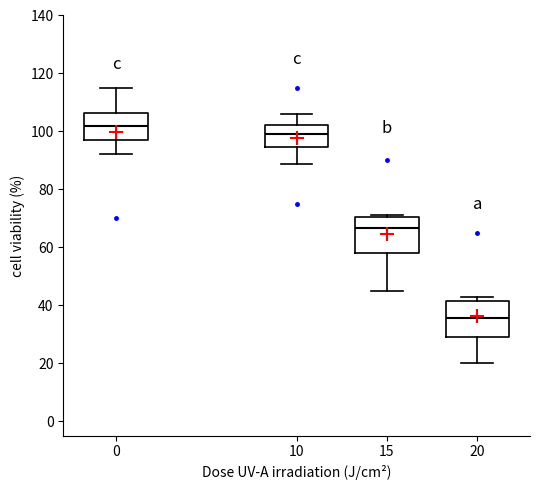

Reading left to right, read every box against the y-axis: the position of its median line, the range the box covers, and the ends of its whiskers. The values are not printed on the chart, so give them approximately, as read against the axis.

0: median 102, box 96 to 106, whiskers 92 to 116
10: median 100, box 94 to 102, whiskers 88 to 106
15: median 66, box 58 to 70, whiskers 46 to 72
20: median 36, box 30 to 42, whiskers 20 to 42 (just above the box's upper edge)